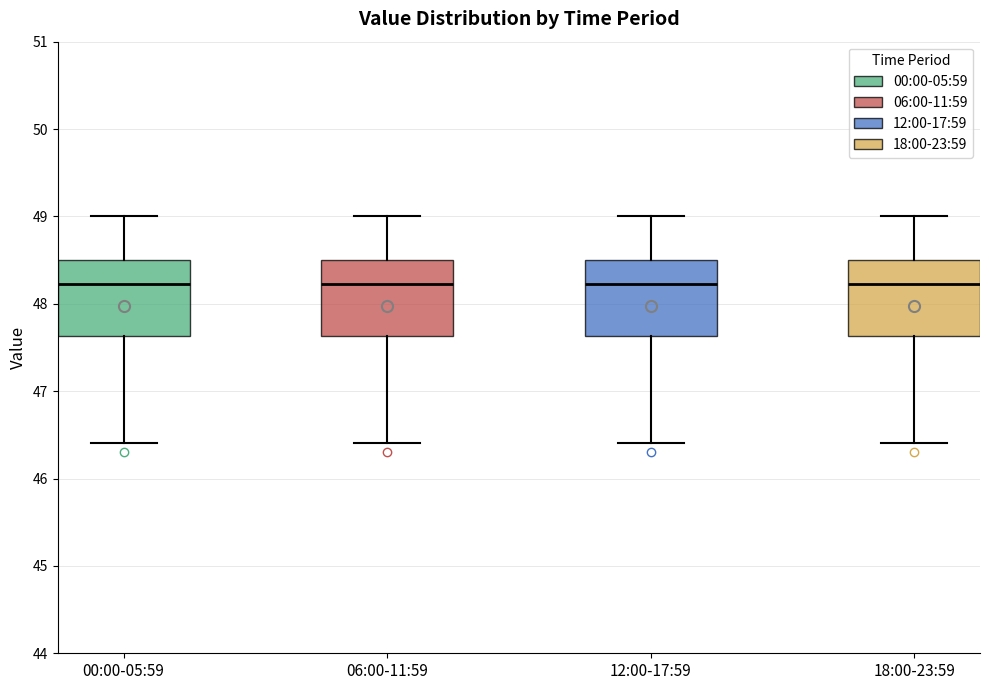

Reading left to right, transcribe this box plot: for each box, give where its median line is, the range the box spans, and where its two whiskers end, as read against the y-axis. The values are not printed on the chart, so give them approximately, as read against the axis.

00:00-05:59: median 48.2, box 47.6 to 48.5, whiskers 46.4 to 49.0
06:00-11:59: median 48.2, box 47.6 to 48.5, whiskers 46.4 to 49.0
12:00-17:59: median 48.2, box 47.6 to 48.5, whiskers 46.4 to 49.0
18:00-23:59: median 48.2, box 47.6 to 48.5, whiskers 46.4 to 49.0